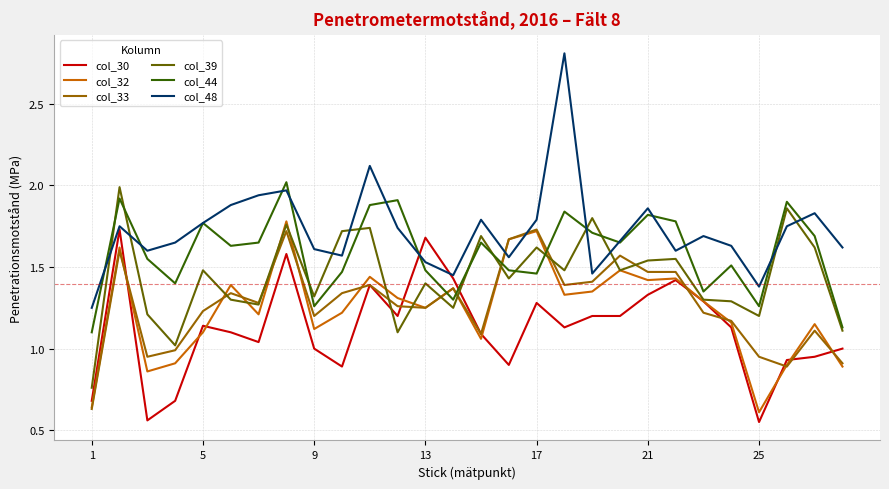

Which series has the widest spread of values?

col_48